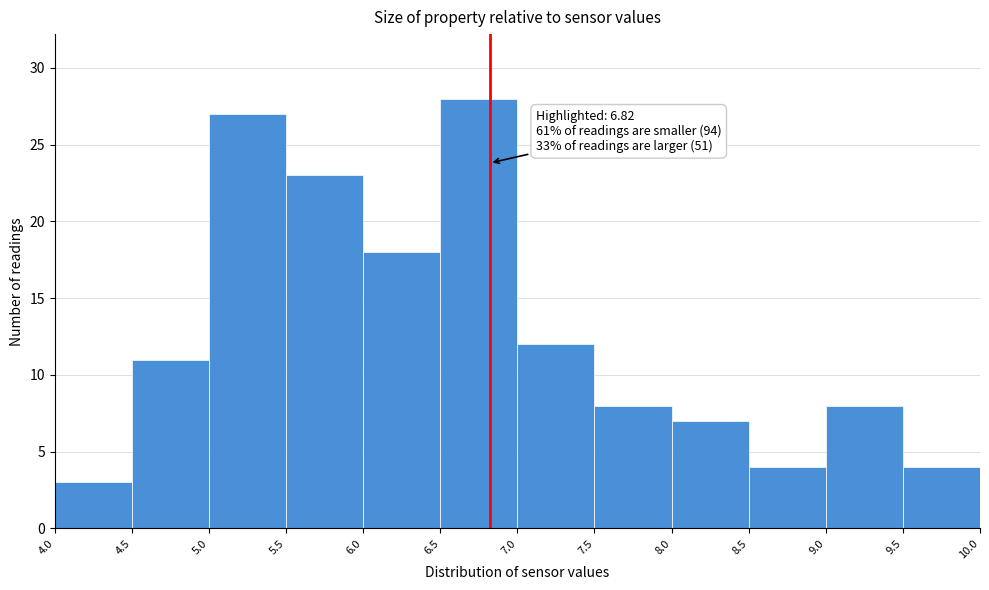

Which range on the x-axis has the tallest bar?

6.5 to 7.0